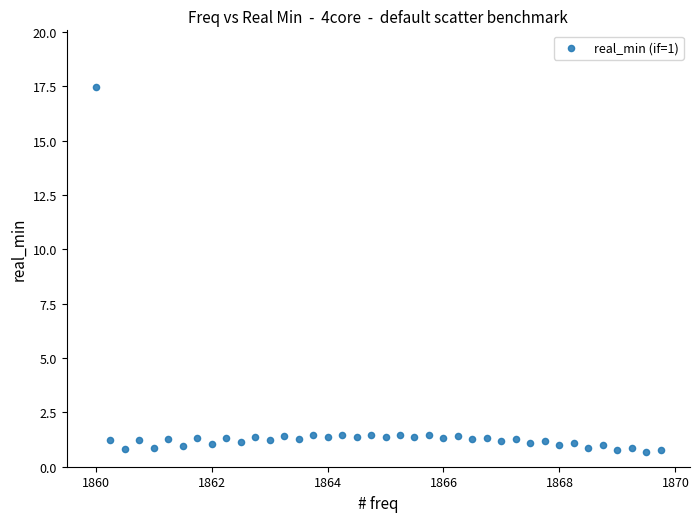

What is the range of X values (max minus min)?

9.8